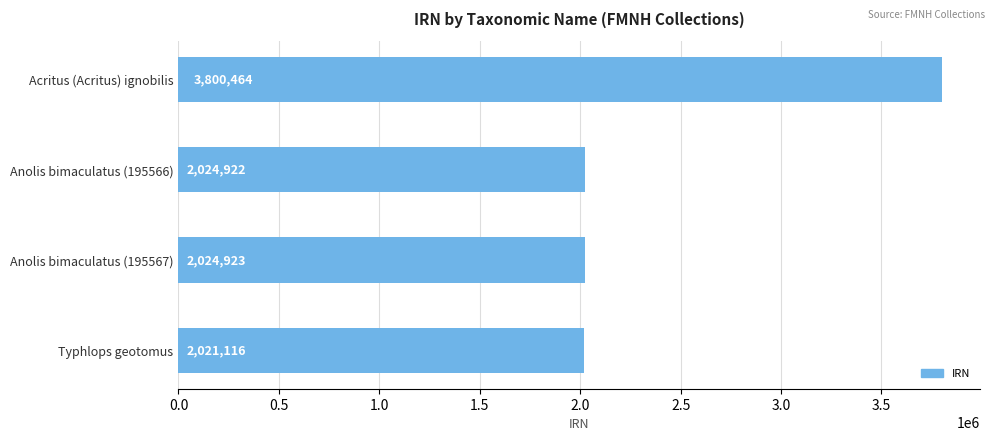

What is the maximum value shown in the chart?

3800464